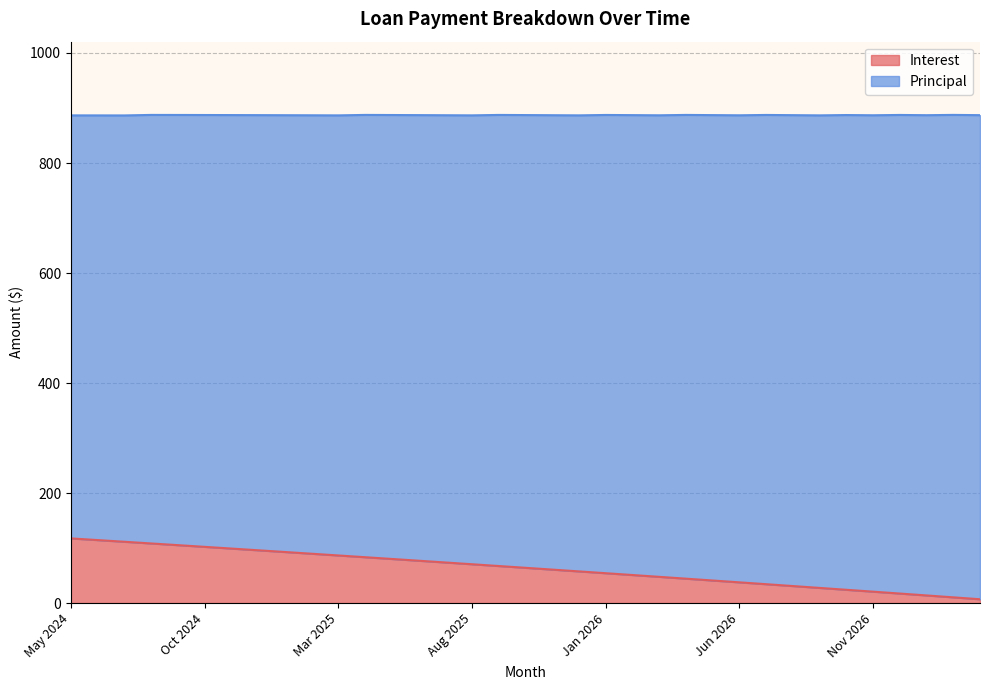

How many lines are shown in the chart?

2